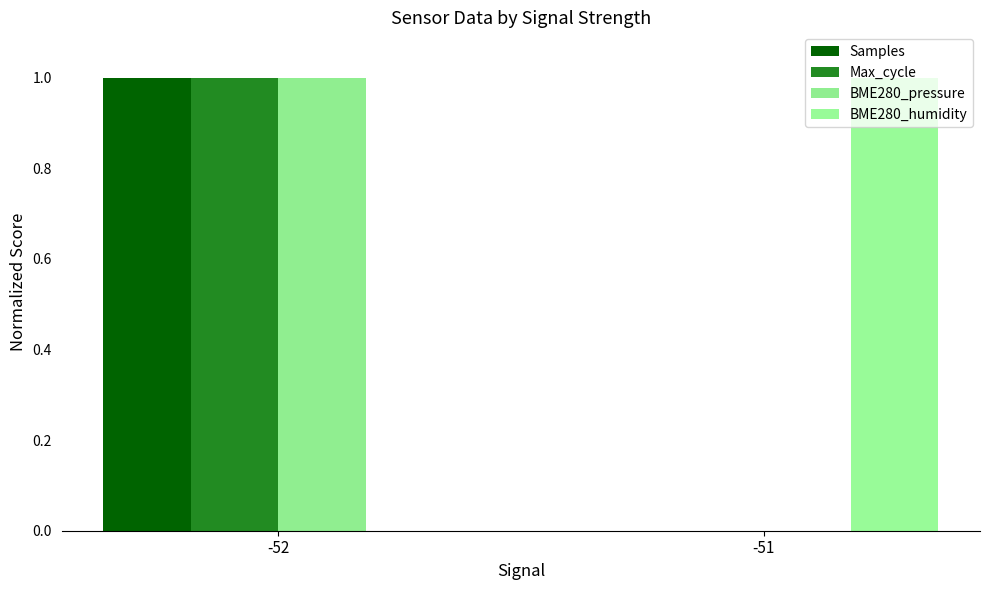

What is the sum of all Max_cycle values?

1